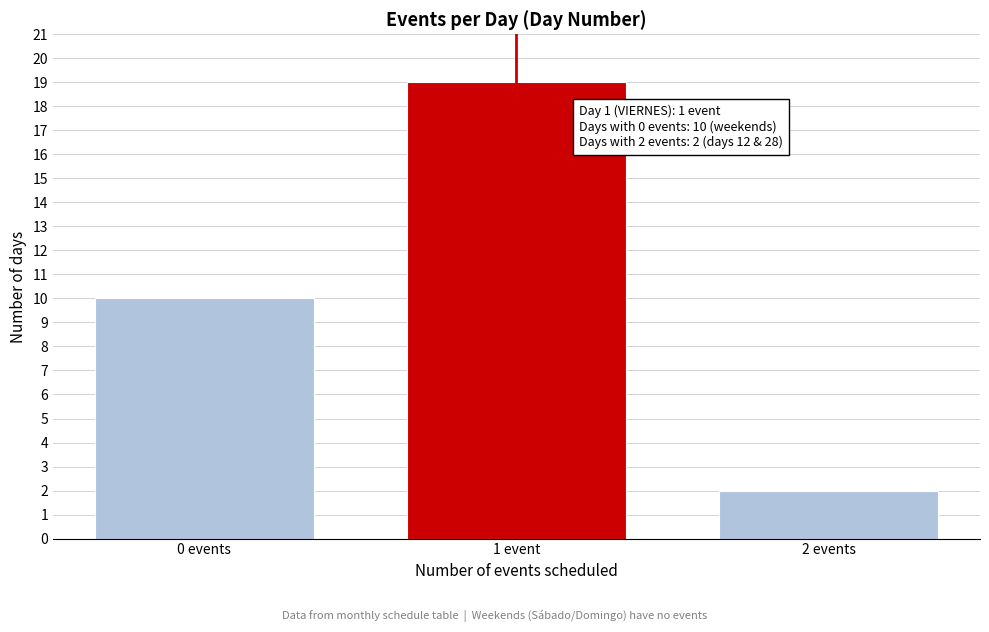

Reading left to right, extract all data points from this chart.

10	19	2